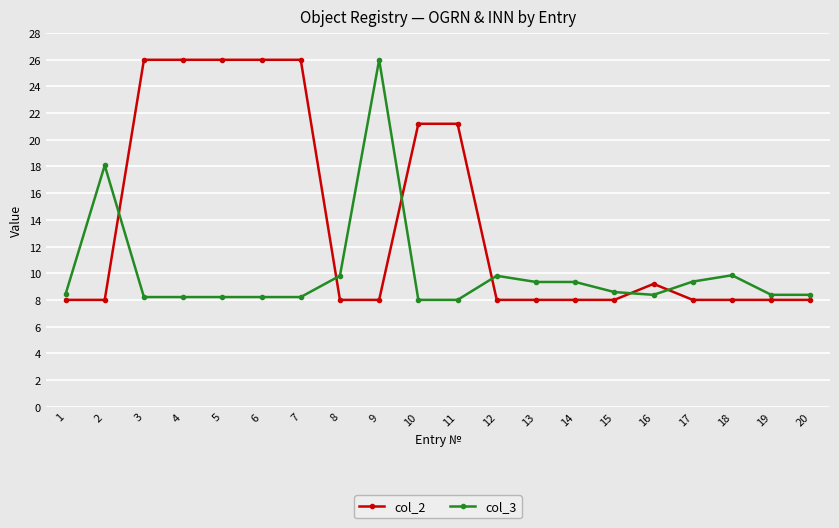

What is the value of the col_2 point at the 8th from the left?

8.0